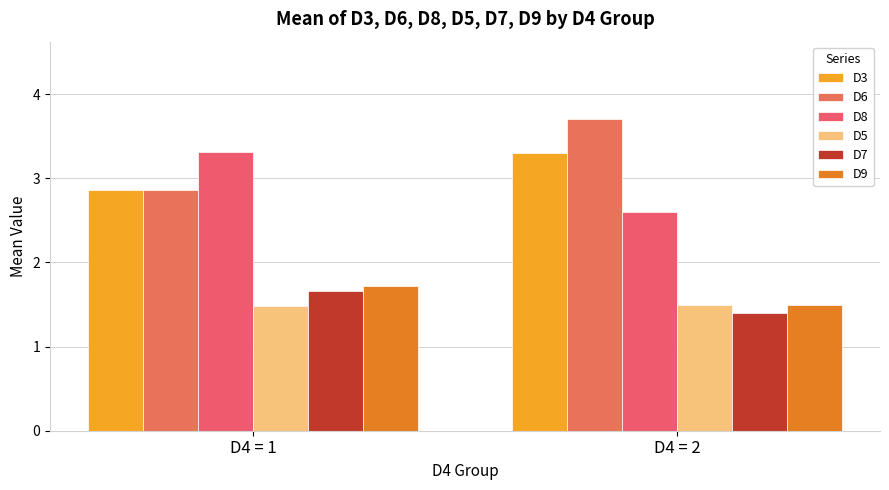

List the series in order of their peak value, lowest first.

D5, D7, D9, D3, D8, D6